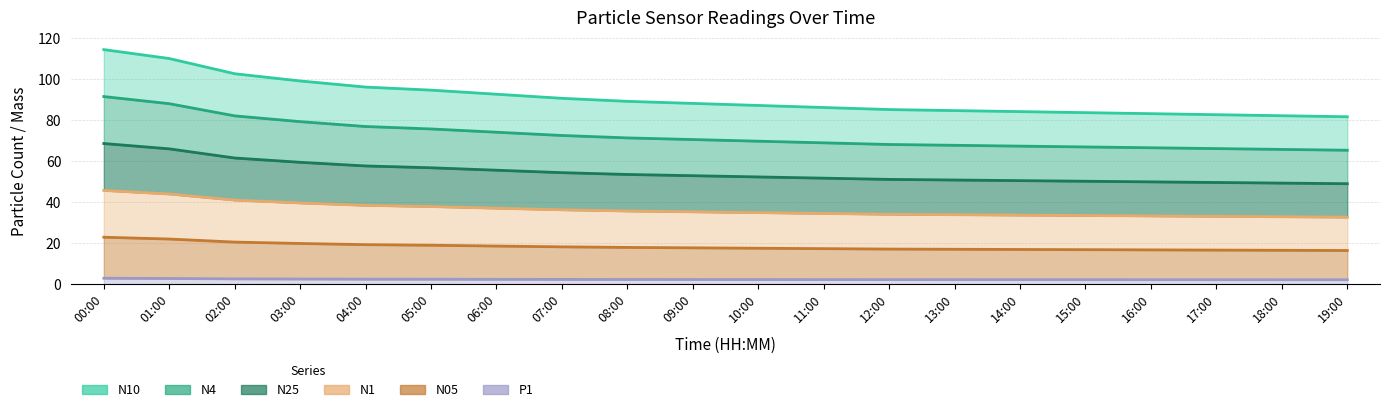

True or false: N10 and P1 cross at least once.

False